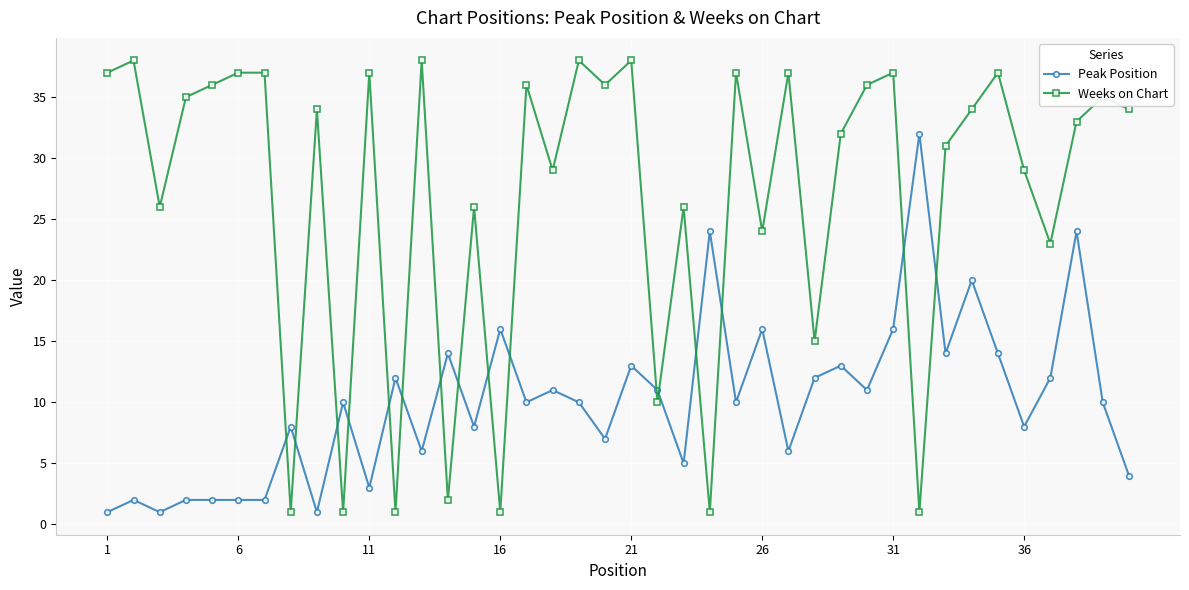

Which series has the largest total across all categories?

Weeks on Chart